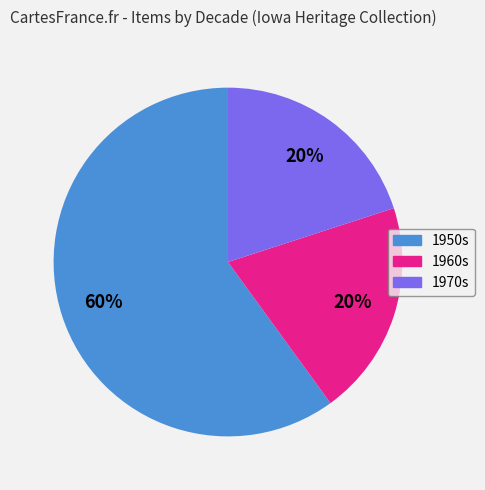

Combined, do 1950s and 1970s account for over 50%?

Yes